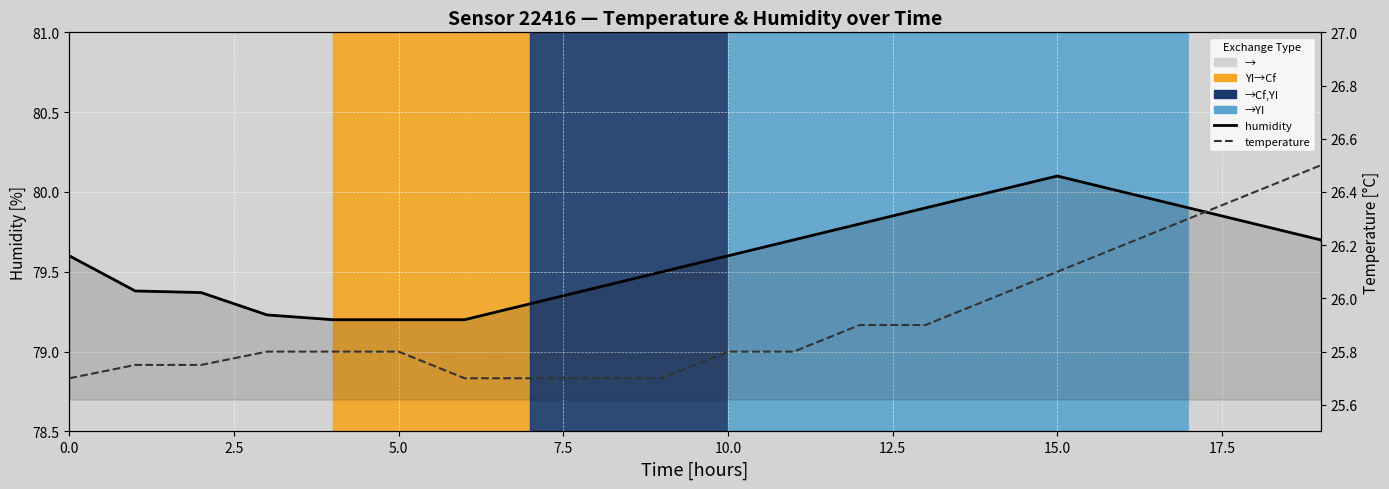

Reading right to left, extract all data points from this chart.

humidity: 79.7	79.8	79.9	80.0	80.1	80.0	79.9	79.8	79.7	79.6	79.5	79.4	79.3	79.2	79.2	79.2	79.2	79.4	79.4	79.6
temperature: 26.5	26.4	26.3	26.2	26.1	26.0	25.9	25.9	25.8	25.8	25.7	25.7	25.7	25.7	25.8	25.8	25.8	25.8	25.8	25.7